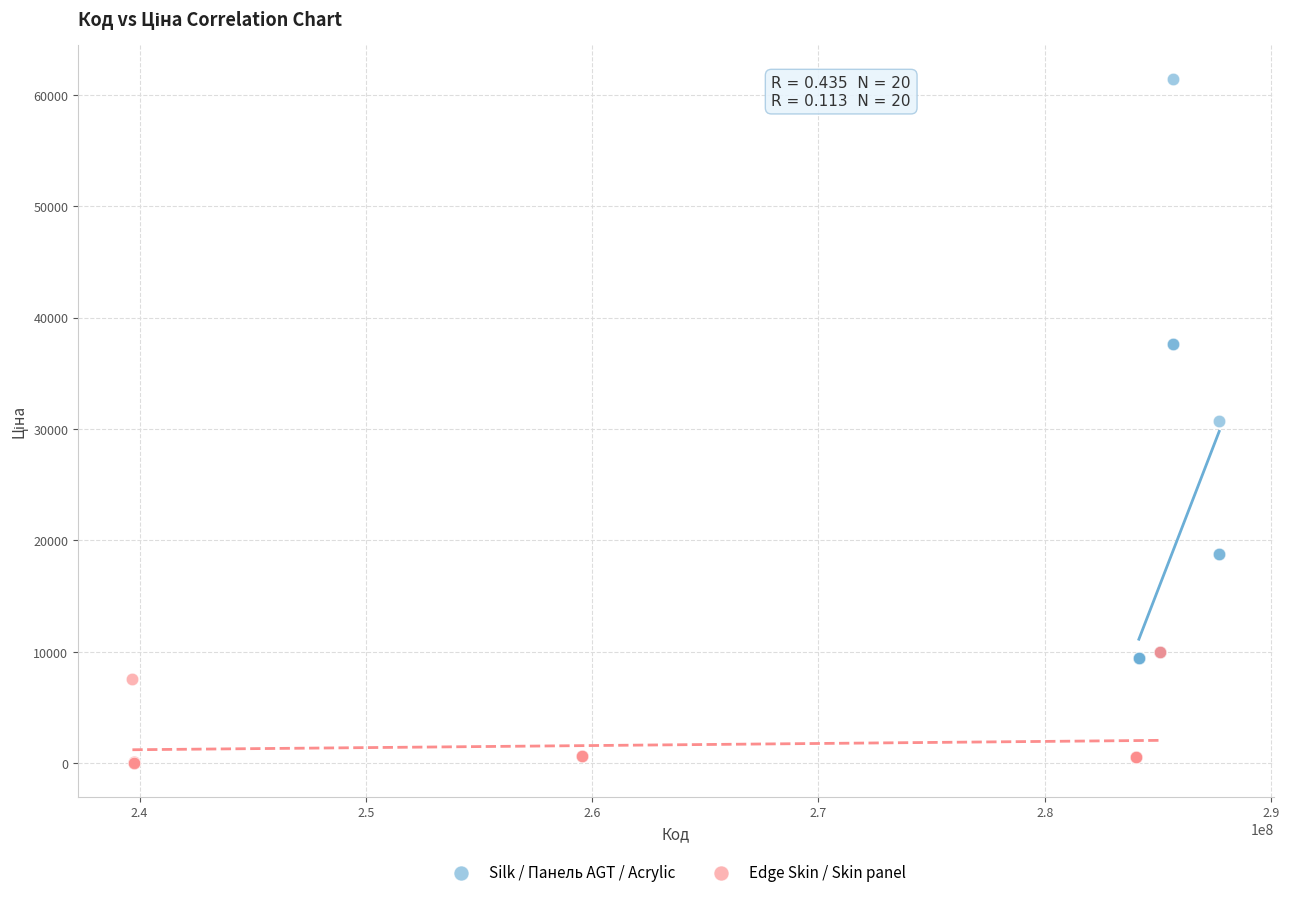

Which series reaches the maximum Y coordinate?

Silk / Панель AGT / Acrylic